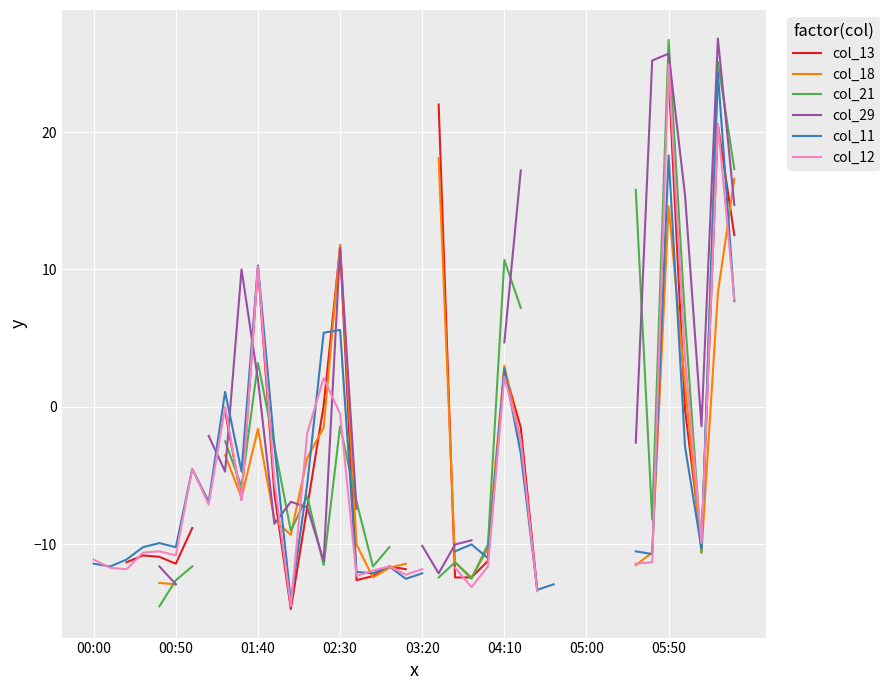

What is the spread (max minus min) of values at 39?

9.6